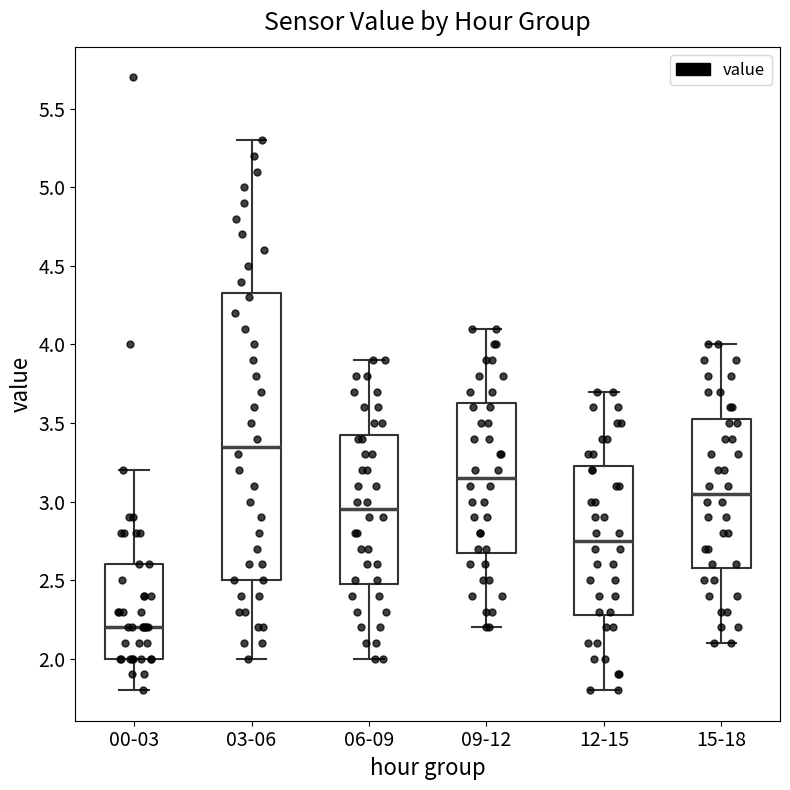

Which box has the lowest median line?

00-03